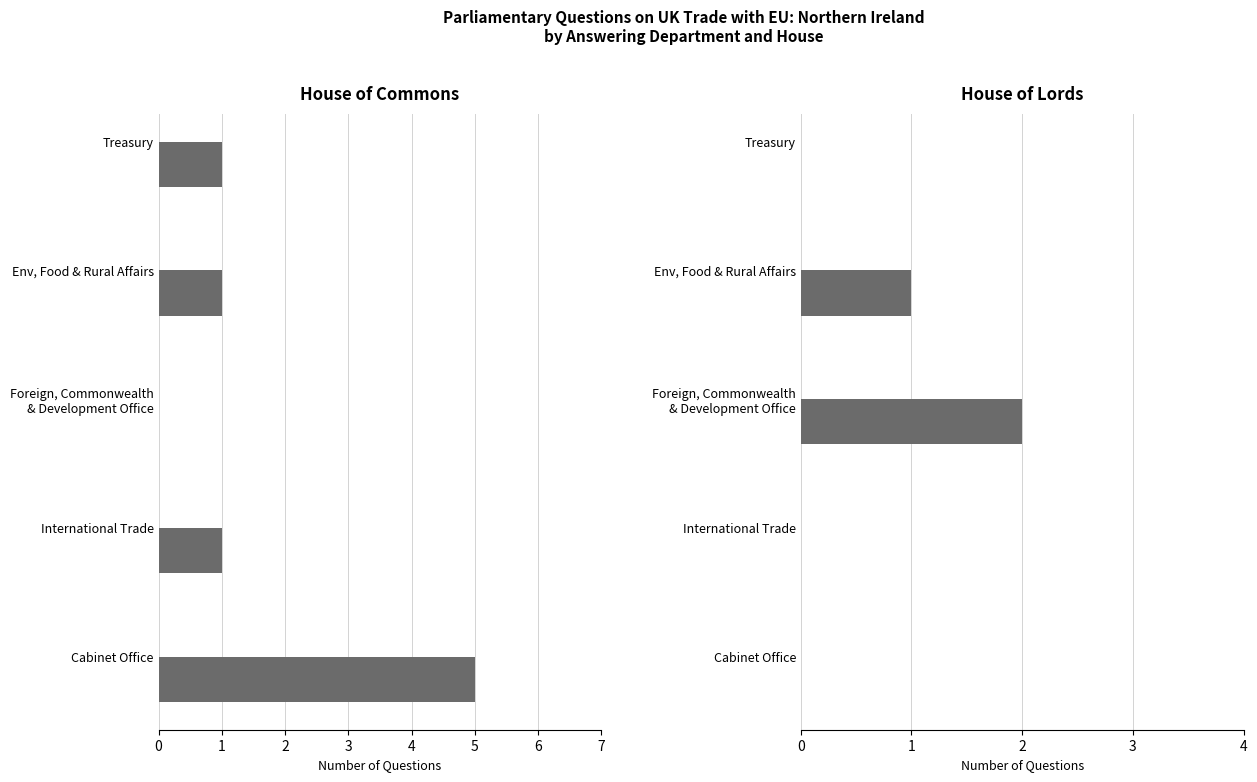

Which series has the largest total across all categories?

House of Commons